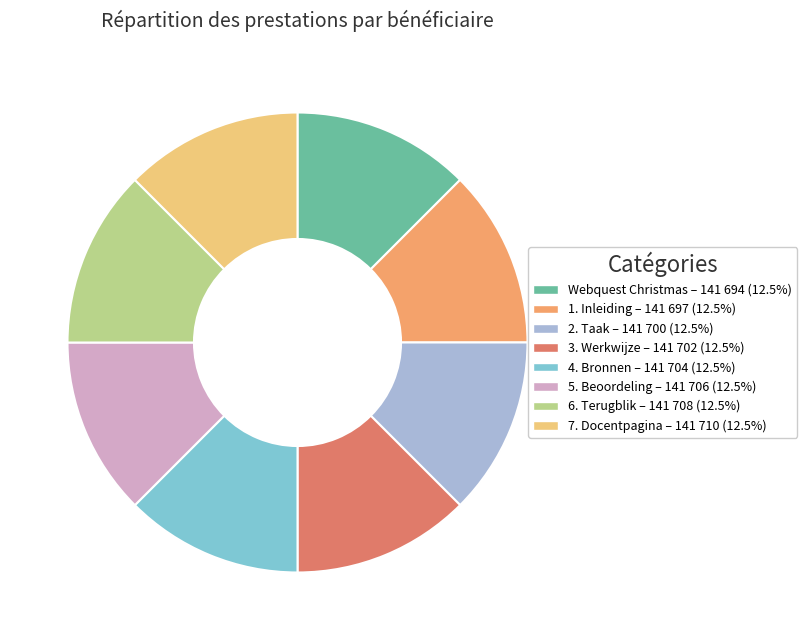

Does any single category account for the majority?

No